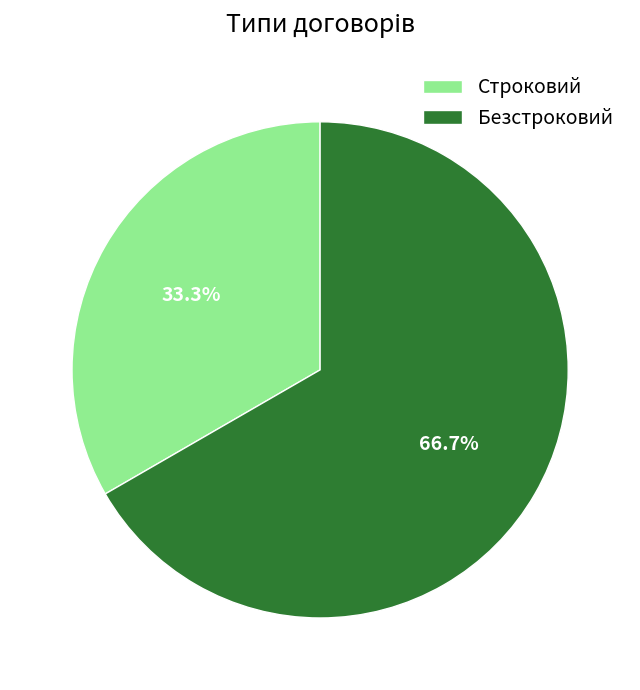

The Строковий slice represents 33% of the pie. True or false?

True